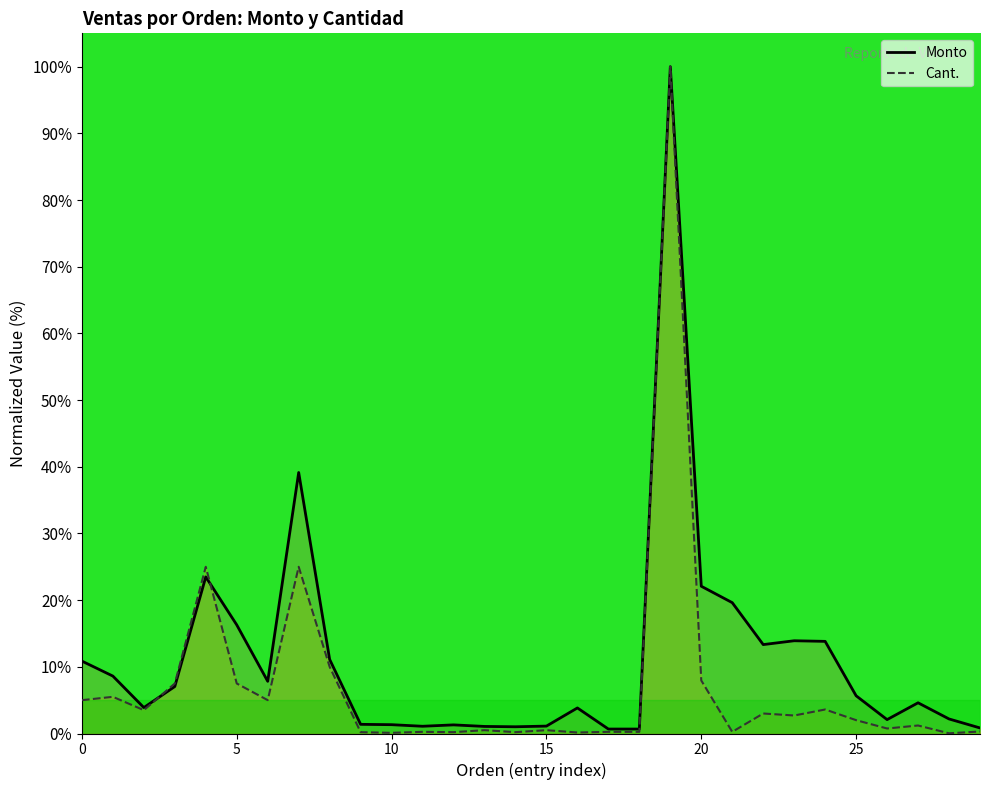

Rank the series at T-CT-26197_4 from highest to lowest value.

Cant., Monto